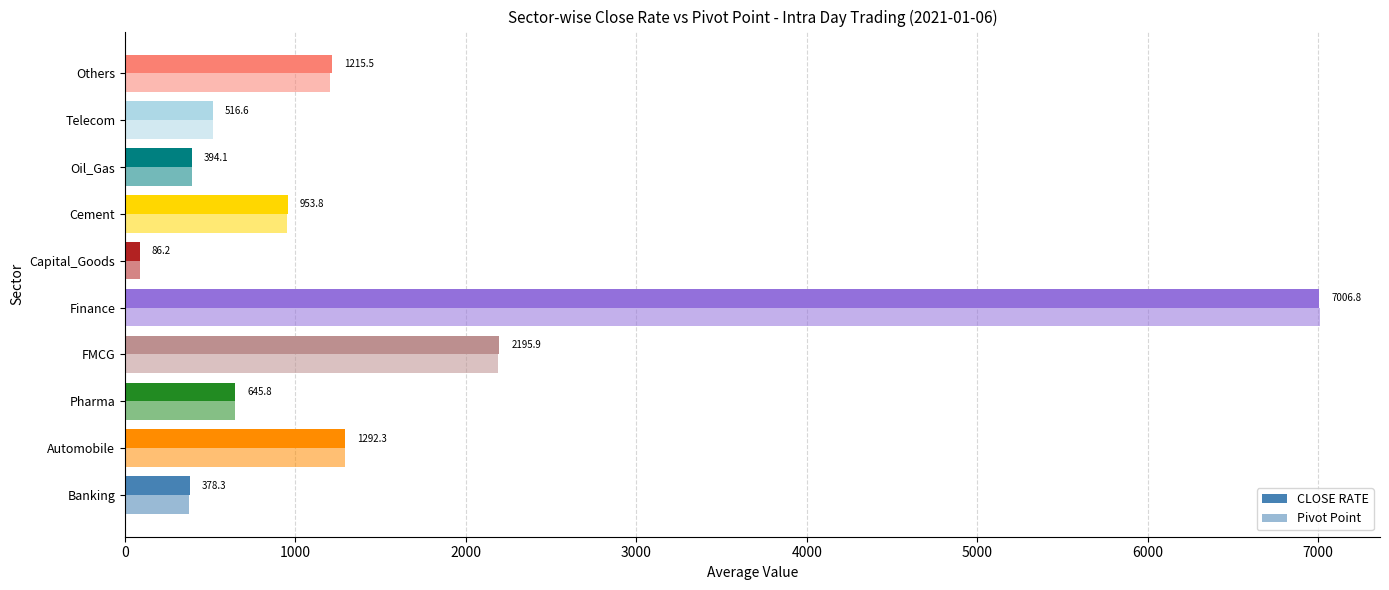

How many data points in CLOSE RATE are above 953?

5